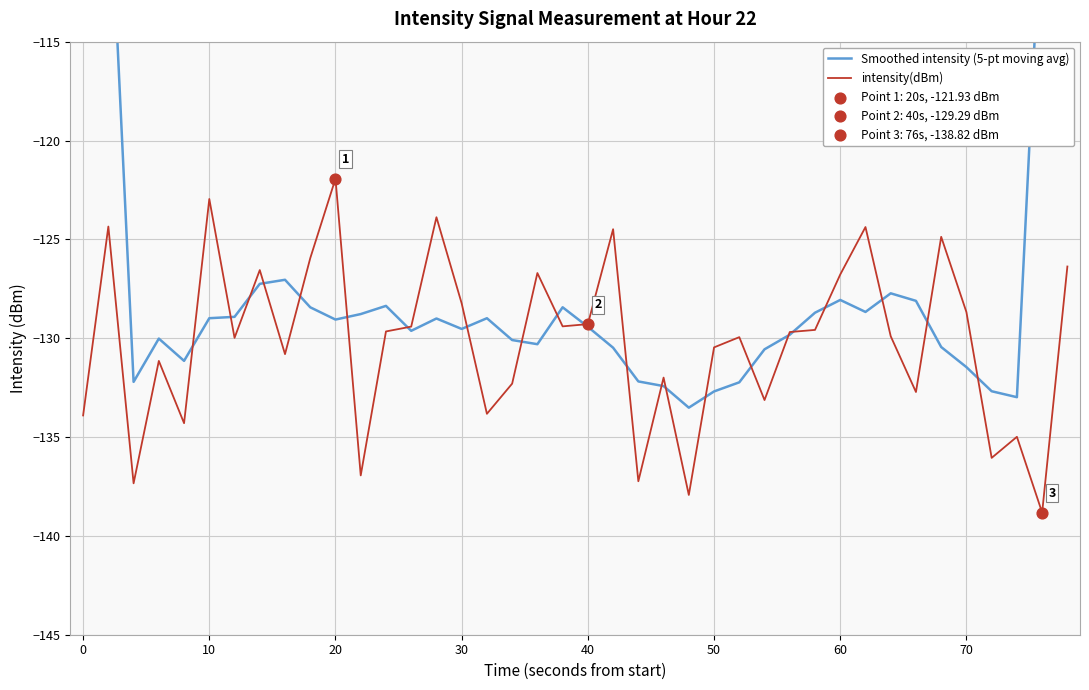

Is the value of intensity(dBm) at 10 greater than the value of Smoothed intensity (5-pt moving avg) at 70?

No